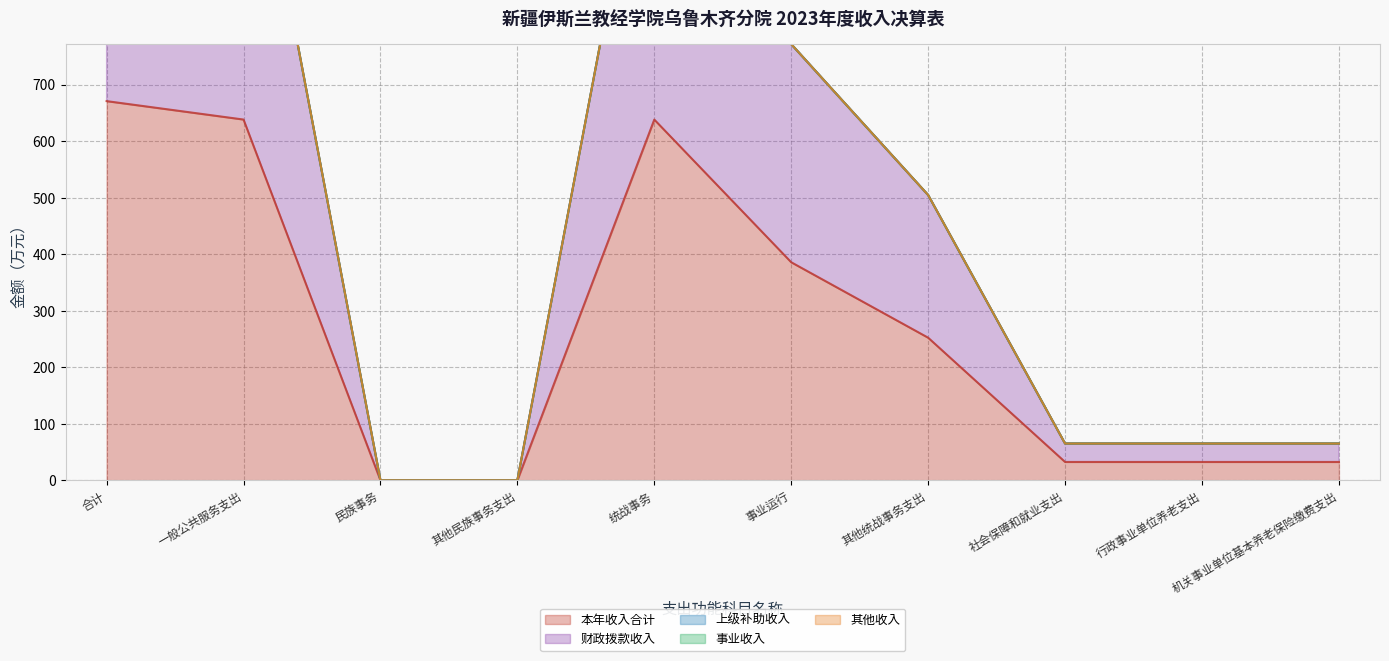

The value of 其他收入 at 统战事务 is 0.0. True or false?

True